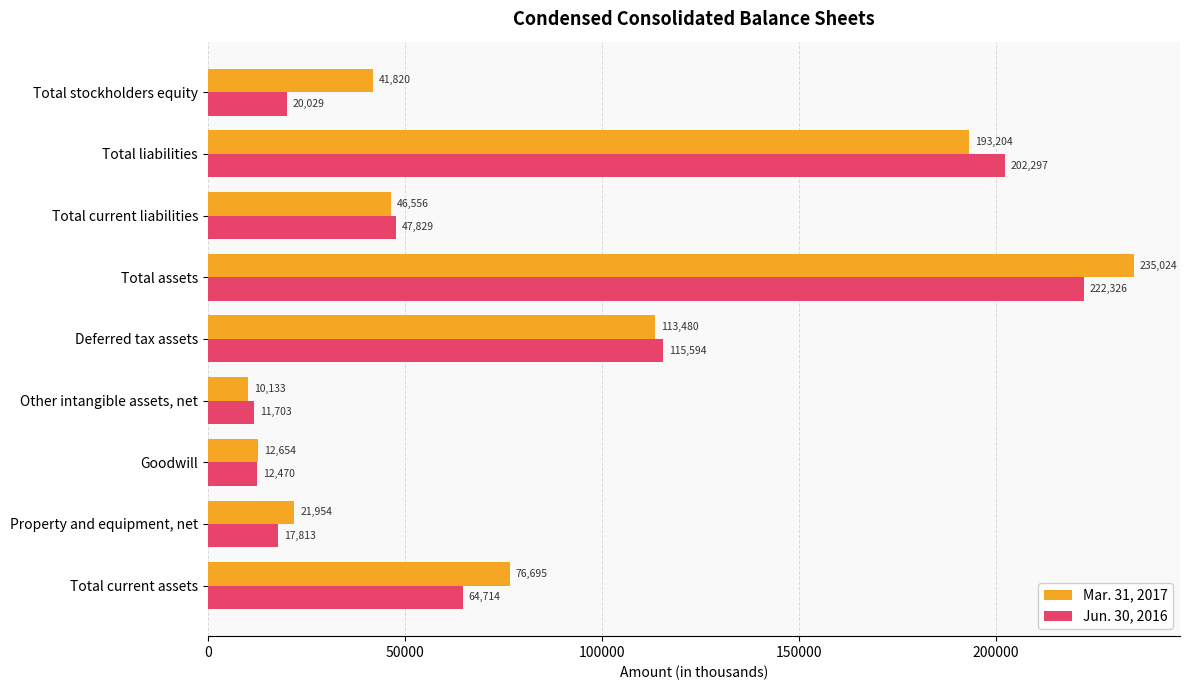

Rank the series by their average value, from highest to lowest.

Mar. 31, 2017, Jun. 30, 2016